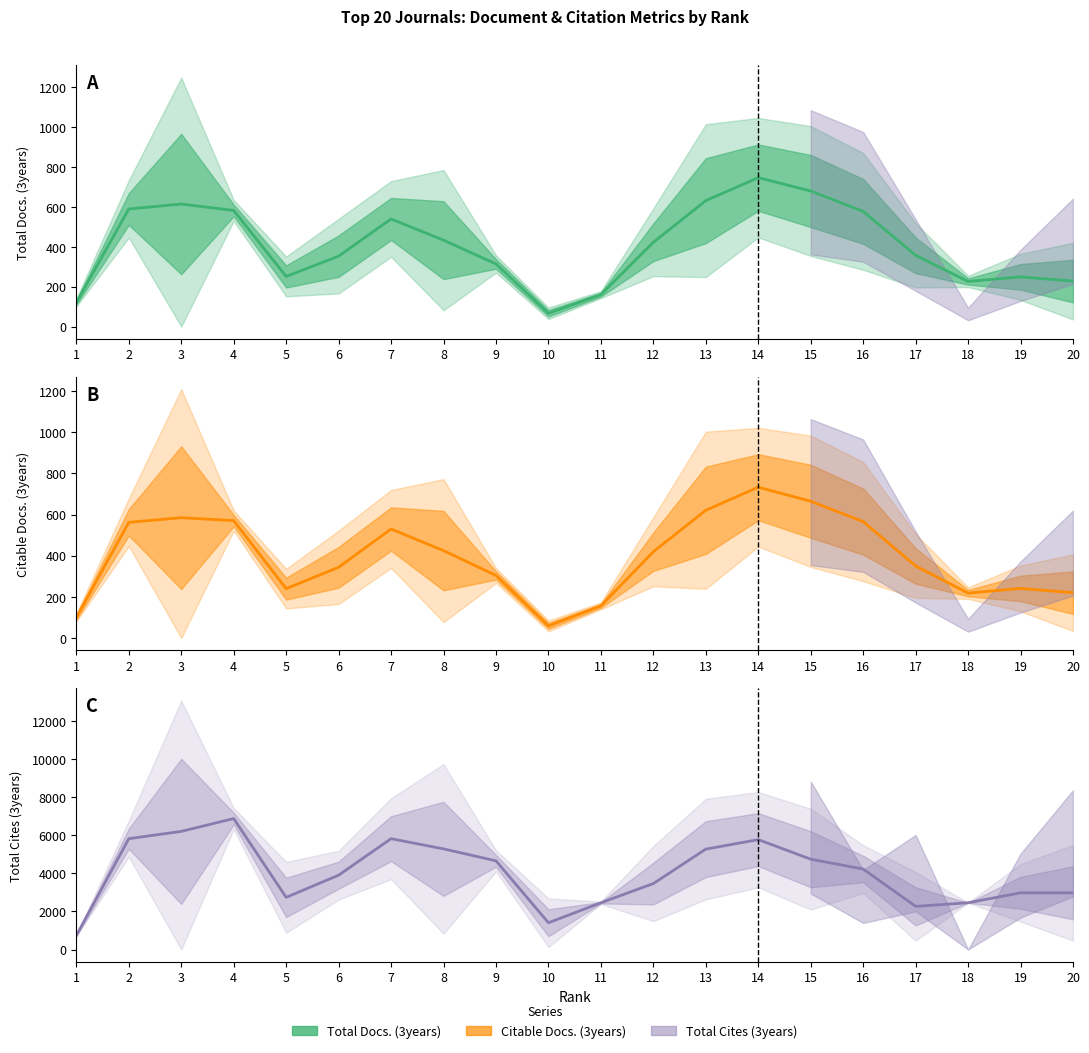

Rank the series at 7 from lowest to highest value.

Citable Docs. (3years), Total Docs. (3years), Total Cites (3years)